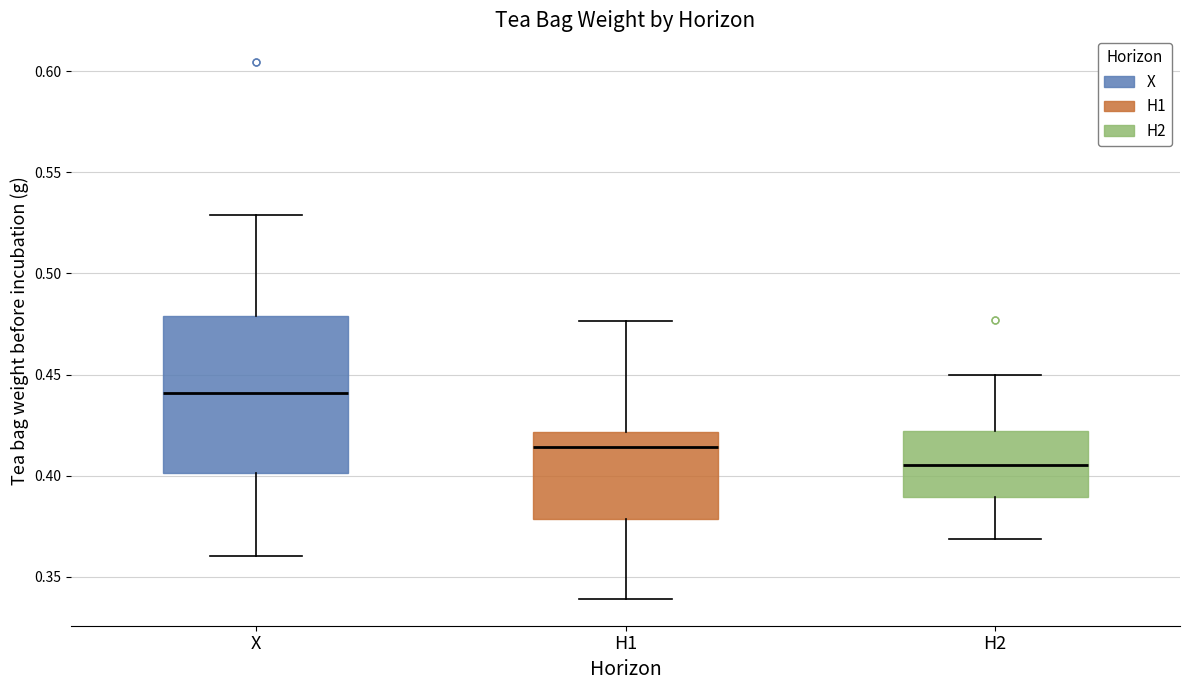

Reading left to right, transcribe this box plot: for each box, give where its median line is, the range the box spans, and where its two whiskers end, as read against the y-axis. The values are not printed on the chart, so give them approximately, as read against the axis.

X: median 0.440, box 0.400 to 0.480, whiskers 0.360 to 0.530
H1: median 0.415, box 0.380 to 0.420, whiskers 0.340 to 0.475
H2: median 0.405, box 0.390 to 0.420, whiskers 0.370 to 0.450